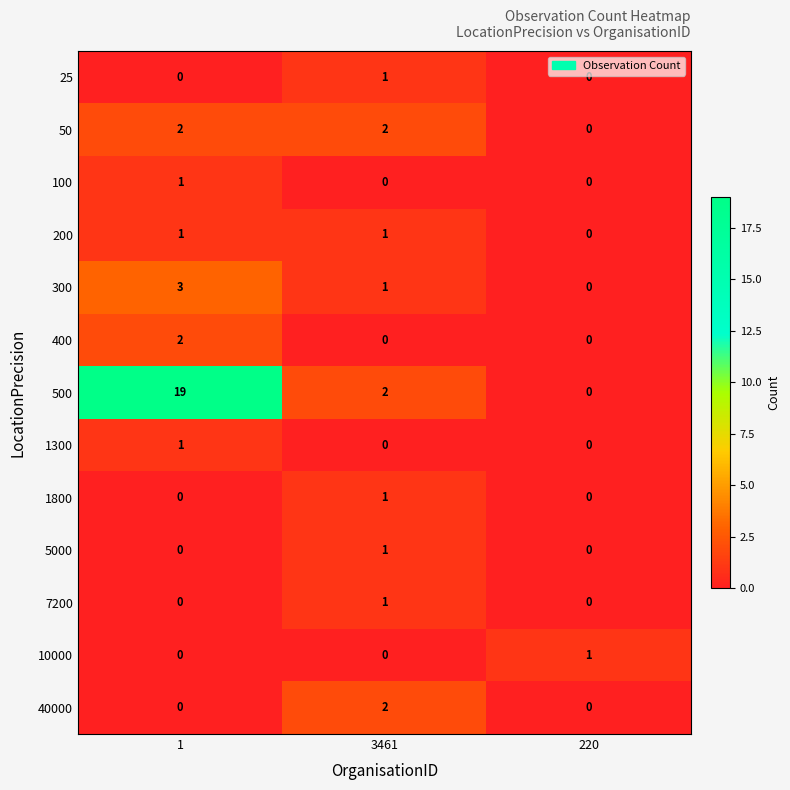

What is the greatest value displayed?

19